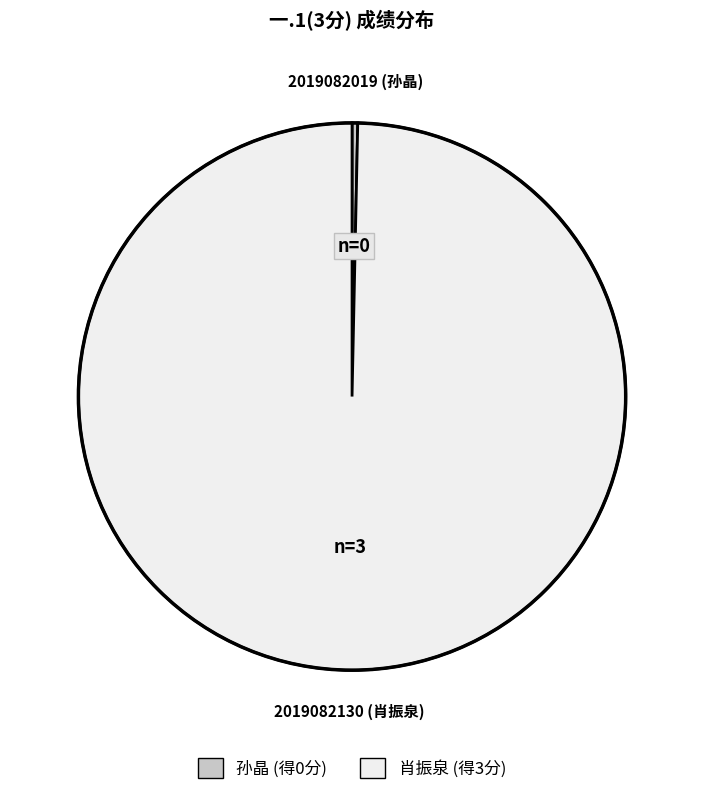

Does any single category account for the majority?

Yes